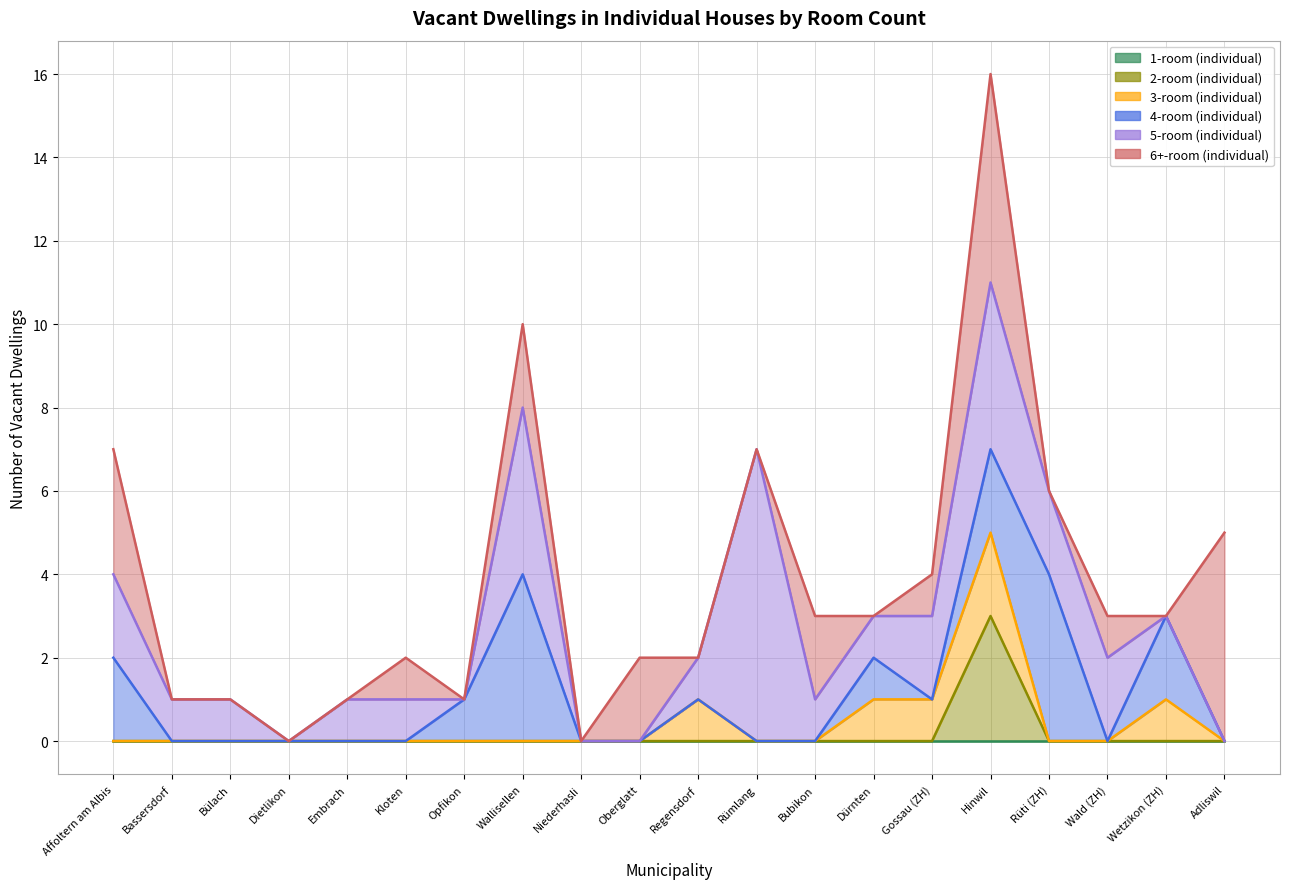

How many data points does each series have?

20